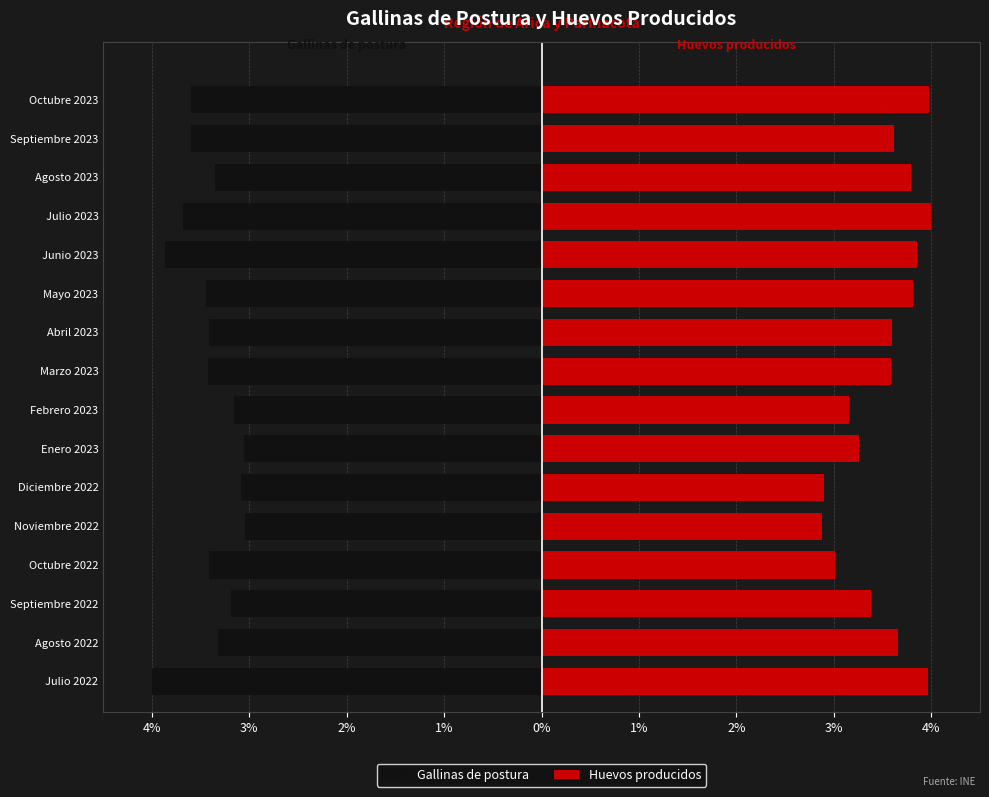

What is the value of the Gallinas de postura bar at the 15th from the left?

-3.6